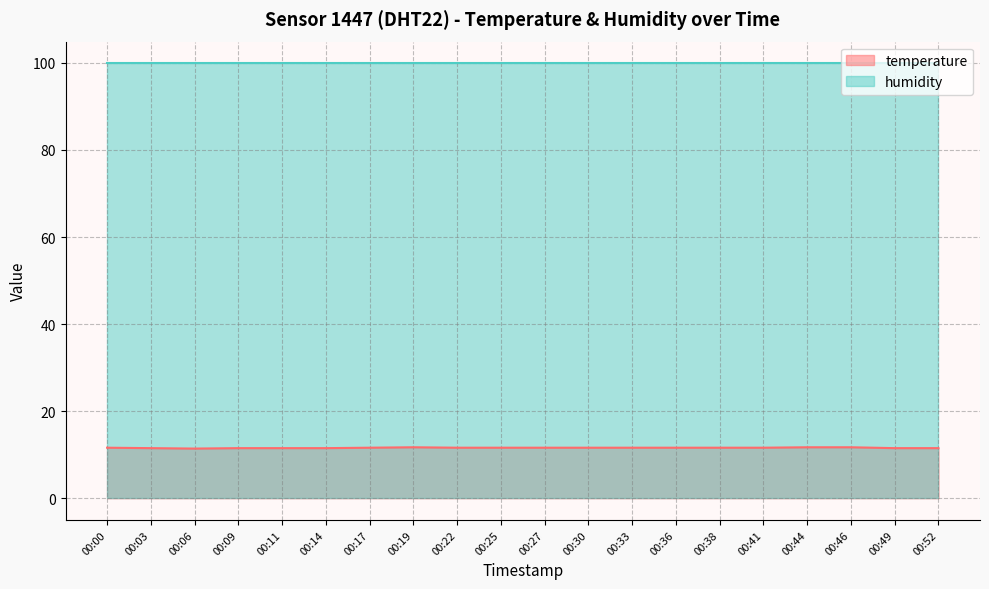

What is the difference between the maximum and minimum values?

0.3